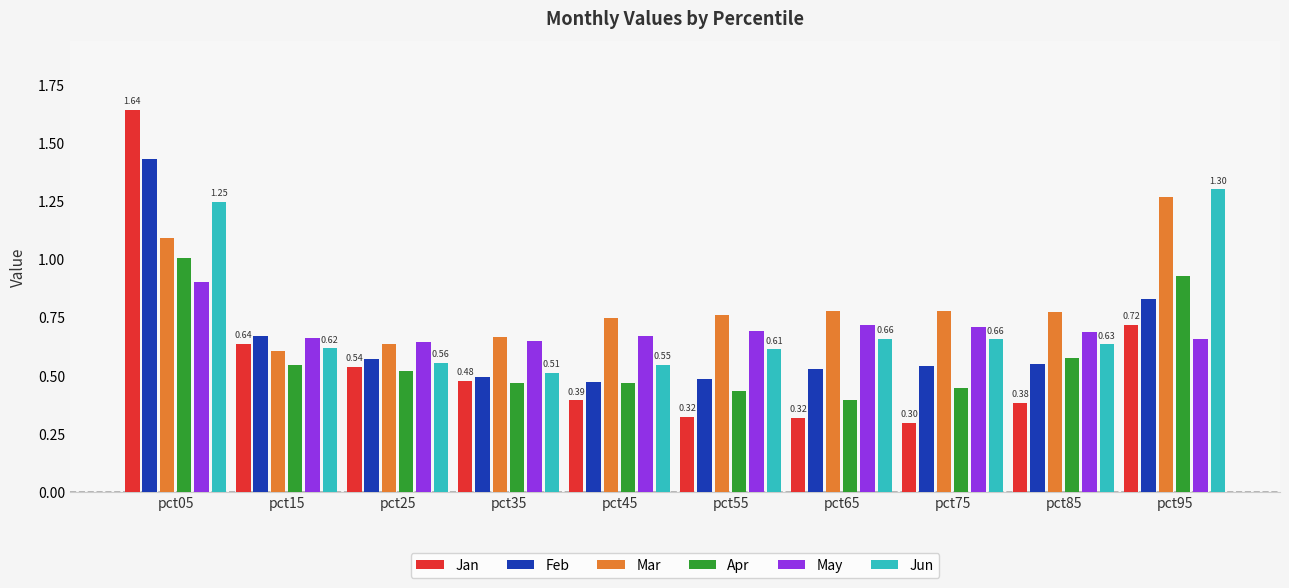

Does the chart contain any negative values?

No